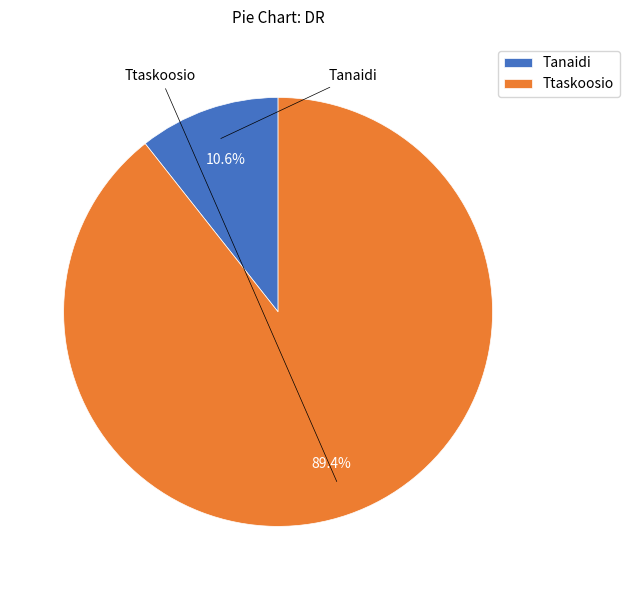

To the nearest percent, what percentage of the pie is Tanaidi?

11%